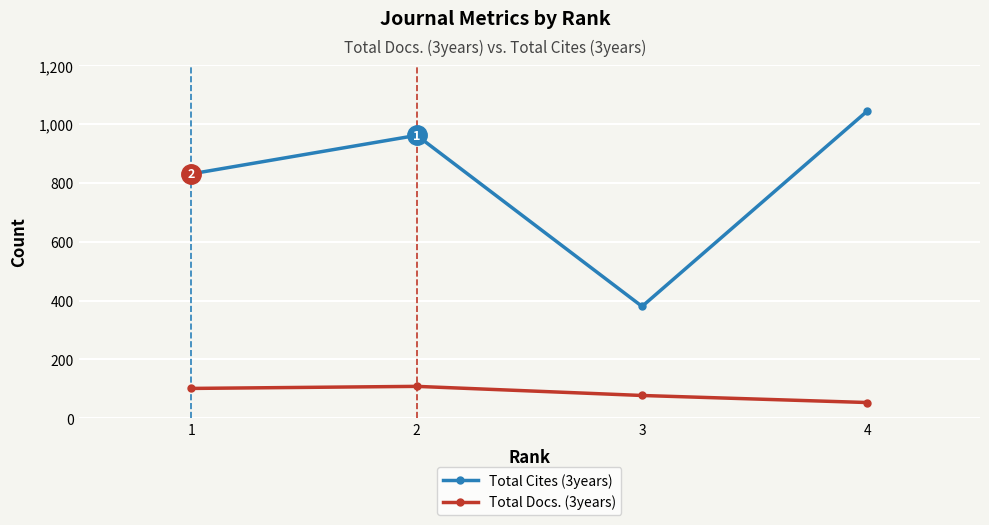

True or false: Total Docs. (3years) has more than 2 points higher than both neighbors.

False